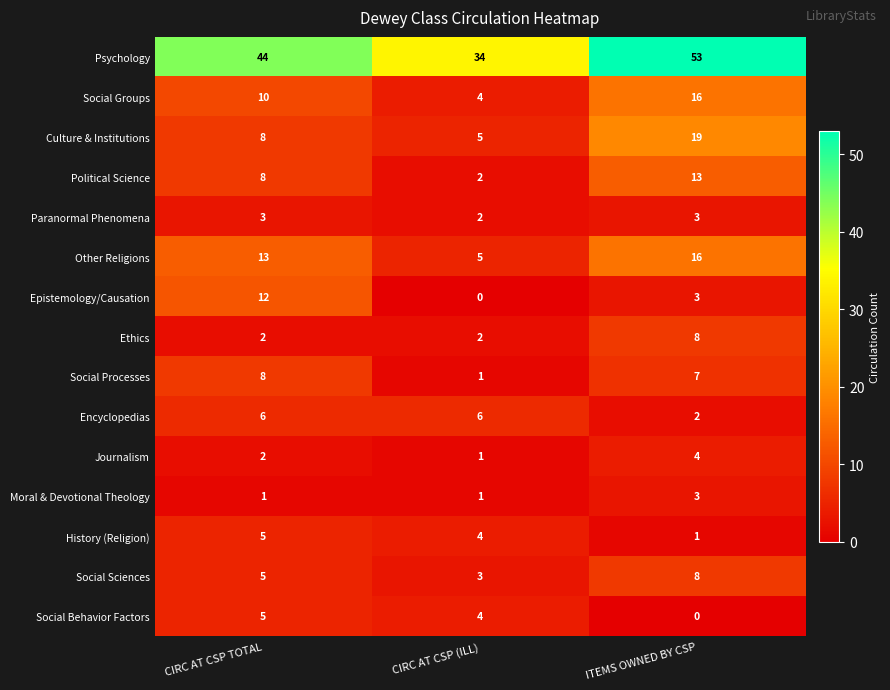

At how many categories does at least one series exceed 45?

1